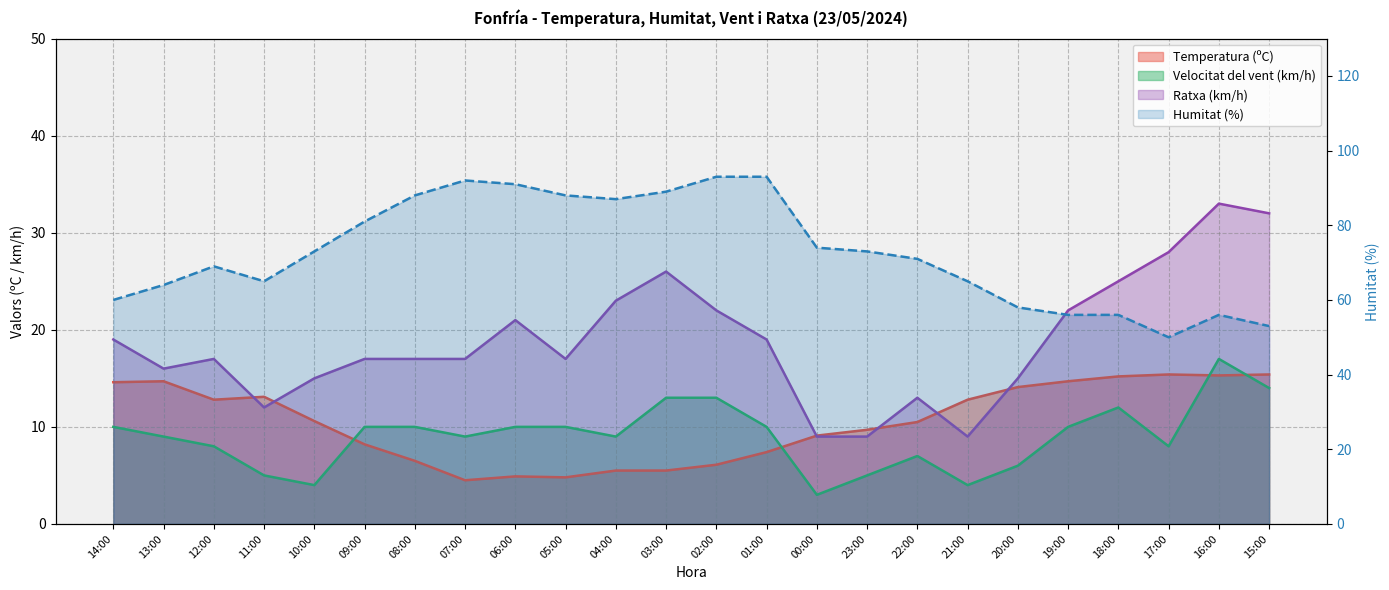

True or false: Humitat (%) and Velocitat del vent (km/h) cross at least once.

False